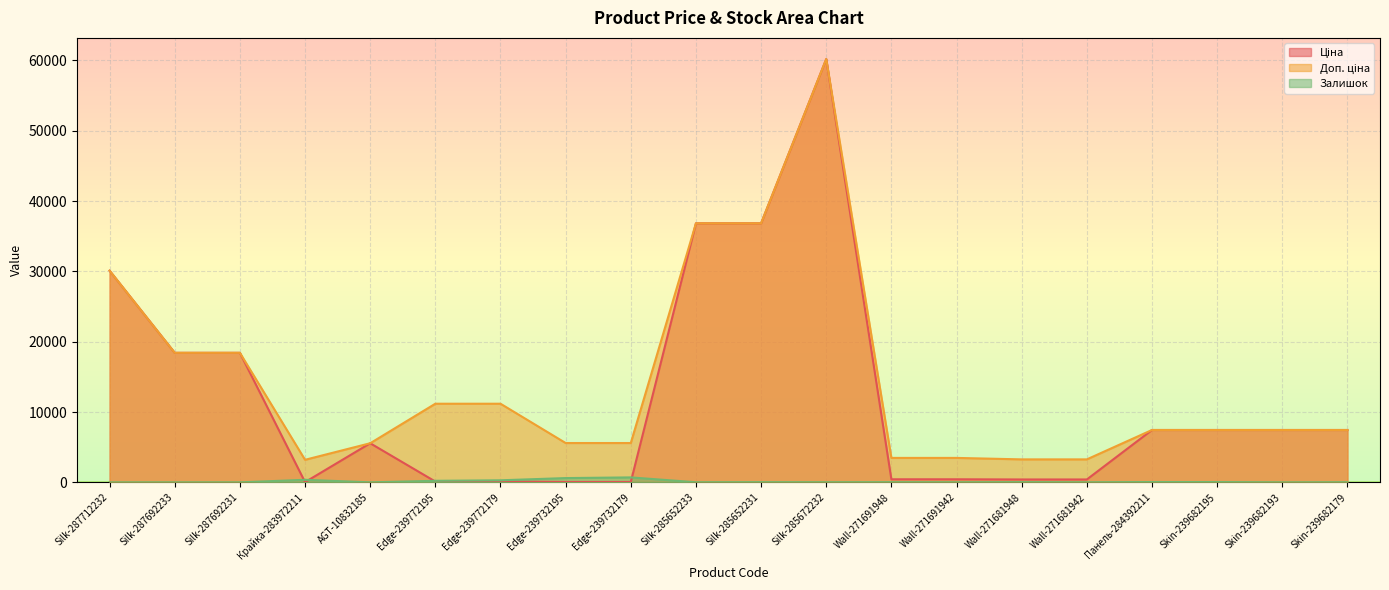

True or false: Ціна and Доп. ціна intersect in this chart.

False